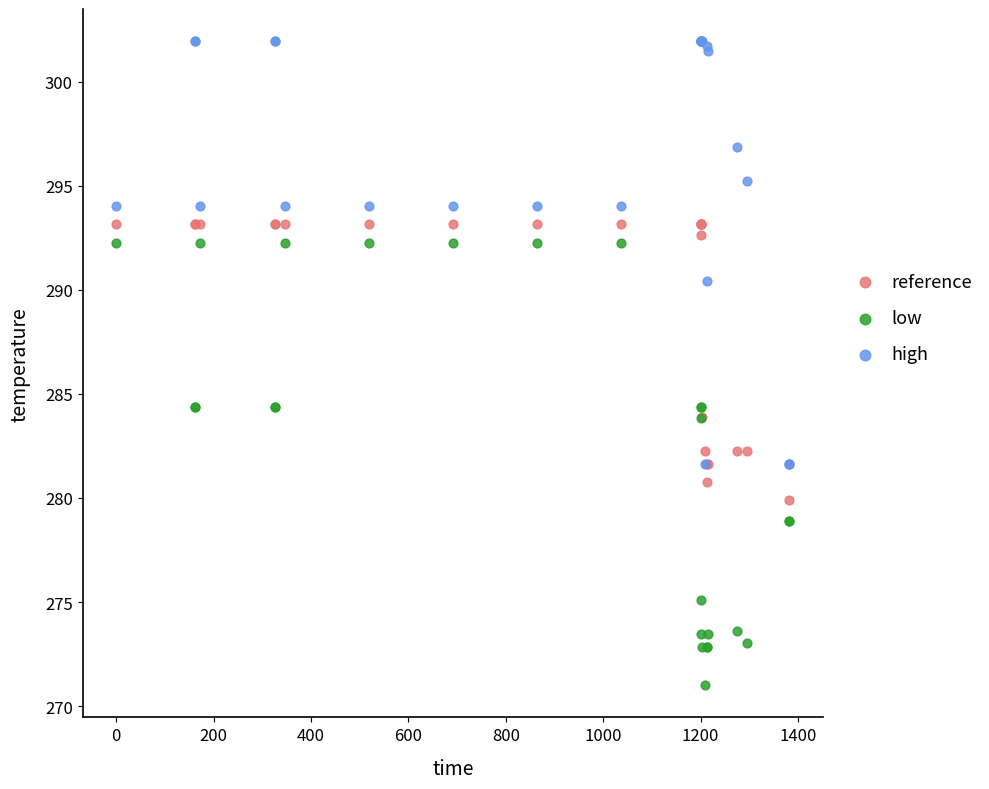

In the high series, what Y value is closest to 291?

290.4